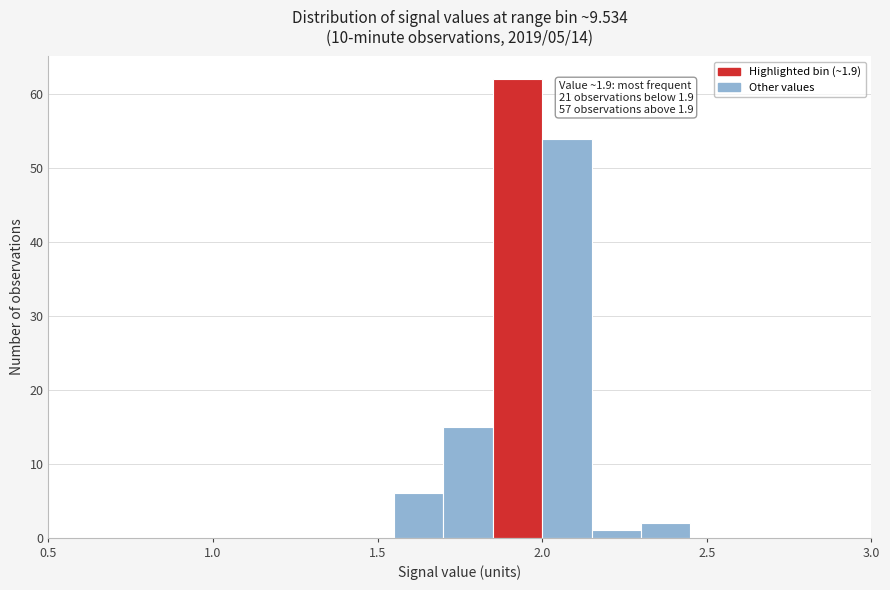

Around what value on the x-axis is the tallest bar? Give the approximate position of its centre, as read against the axis.

1.95